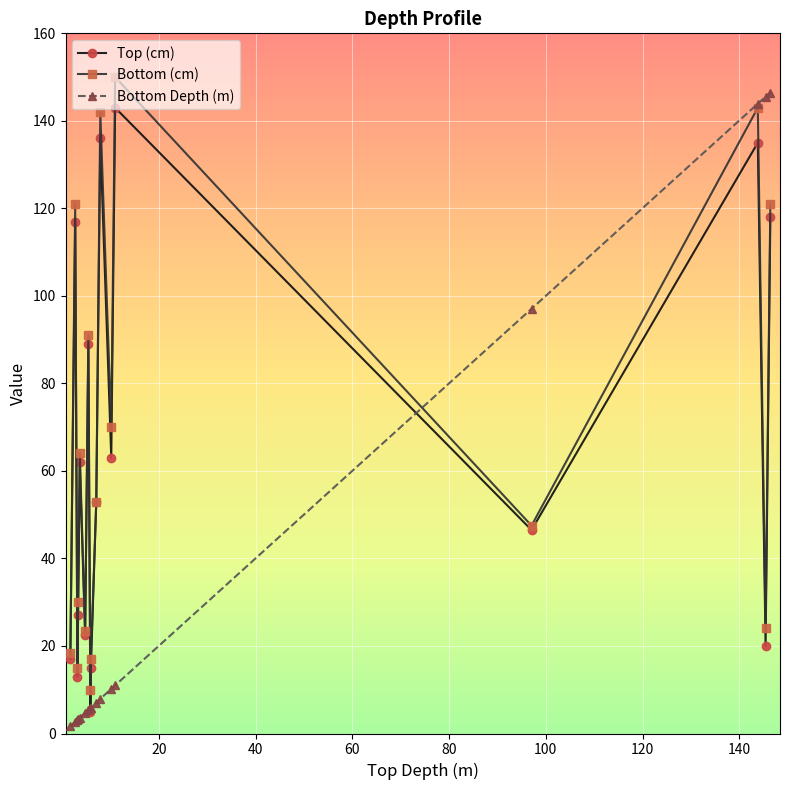

What is the value of the Bottom Depth (m) point at the 8th from the left?

5.9